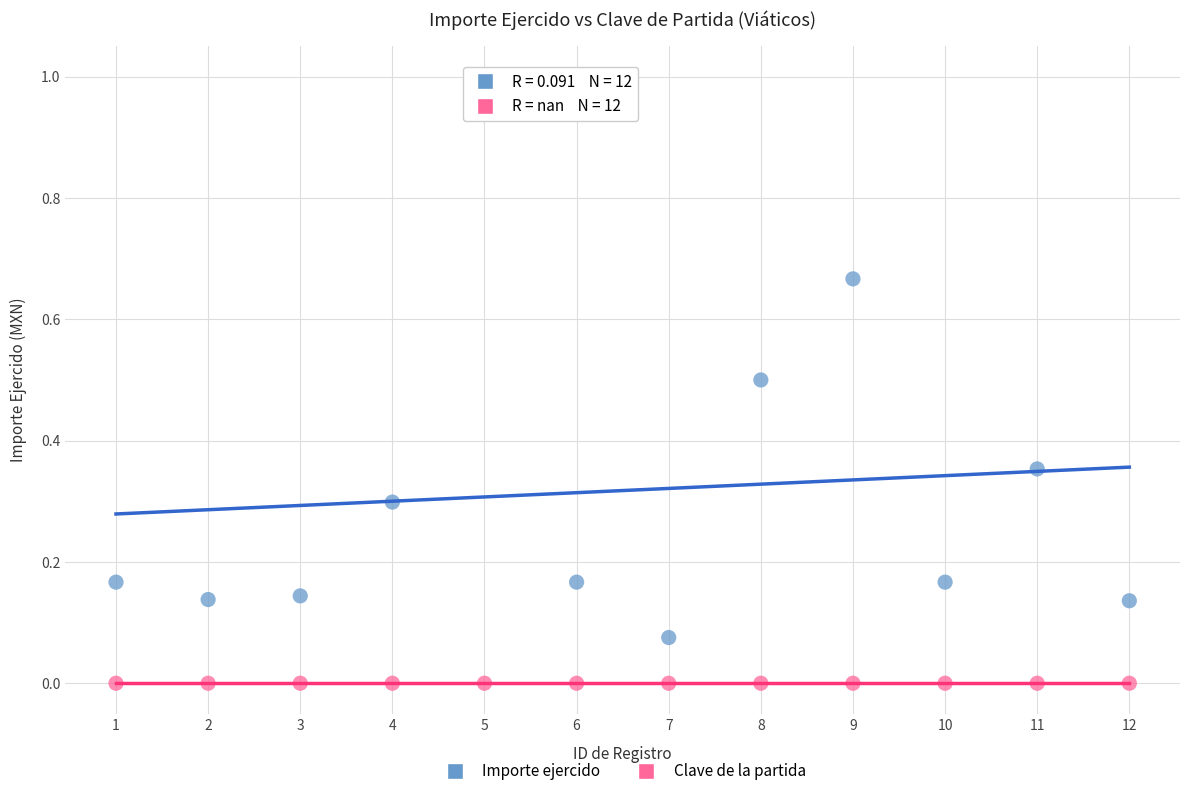

Which series reaches the minimum Y coordinate?

Clave de la partida